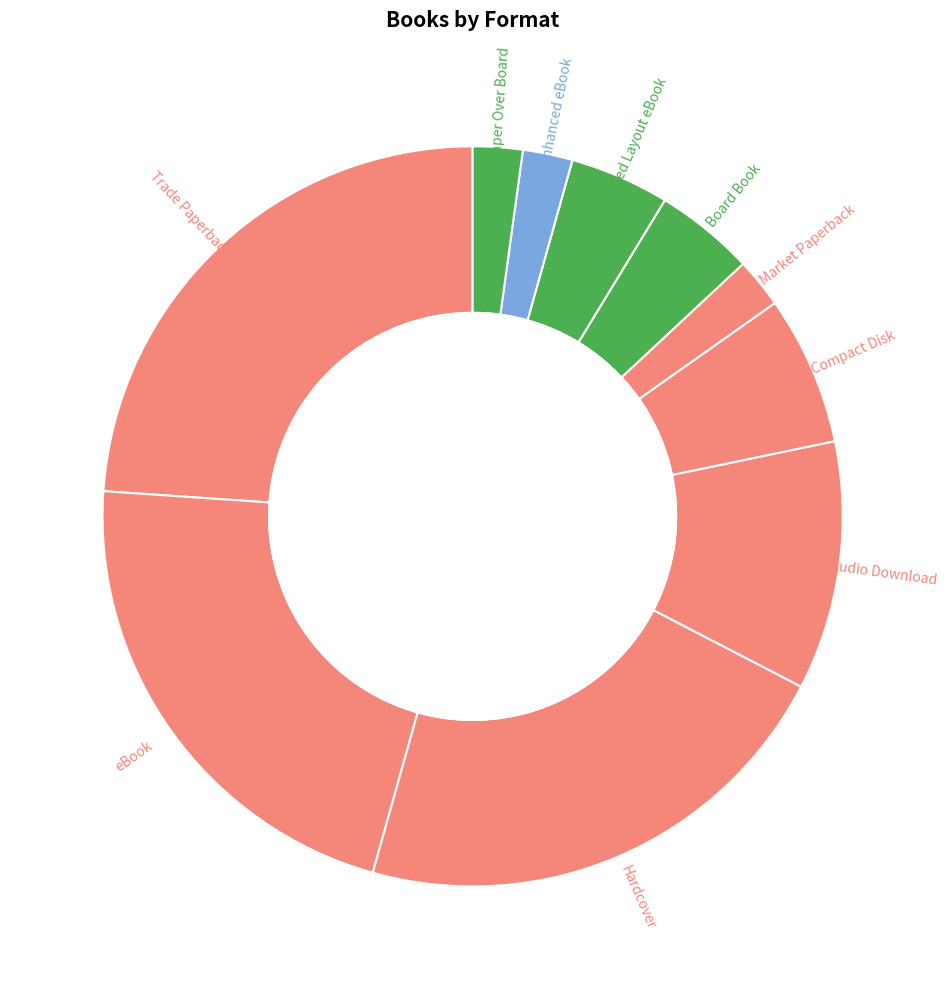

Combined, do Hardcover and Mass Market Paperback account for over 50%?

No